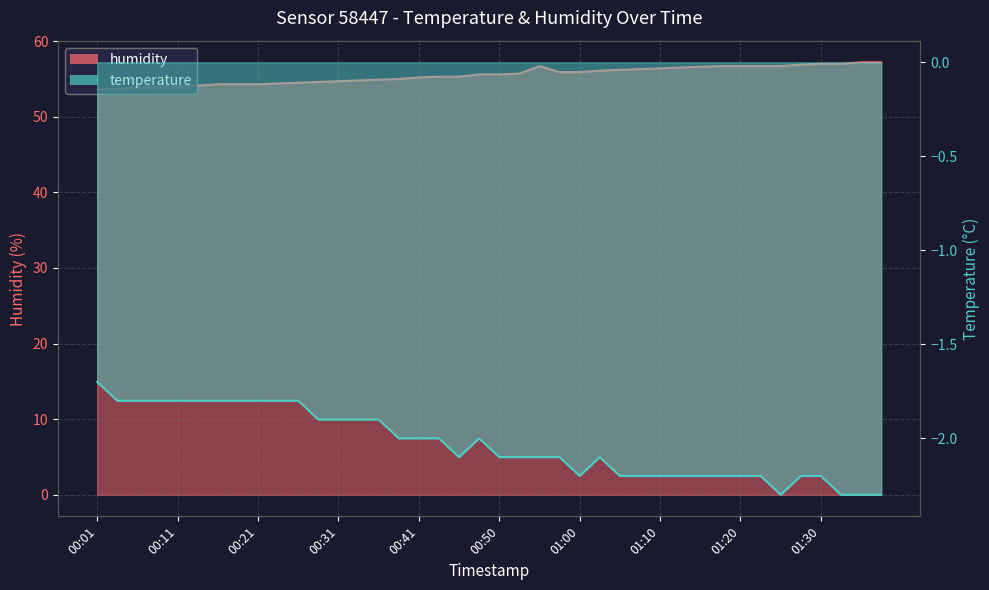

What is the total value across all series at 01:03?

54.0